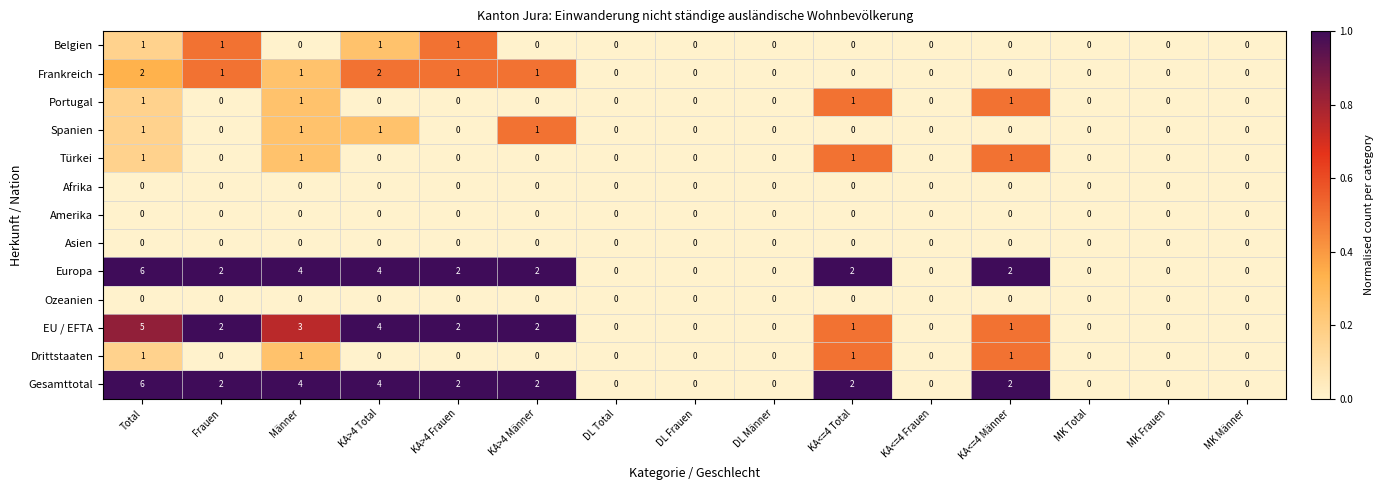

What is the spread (max minus min) of values at Total?

6